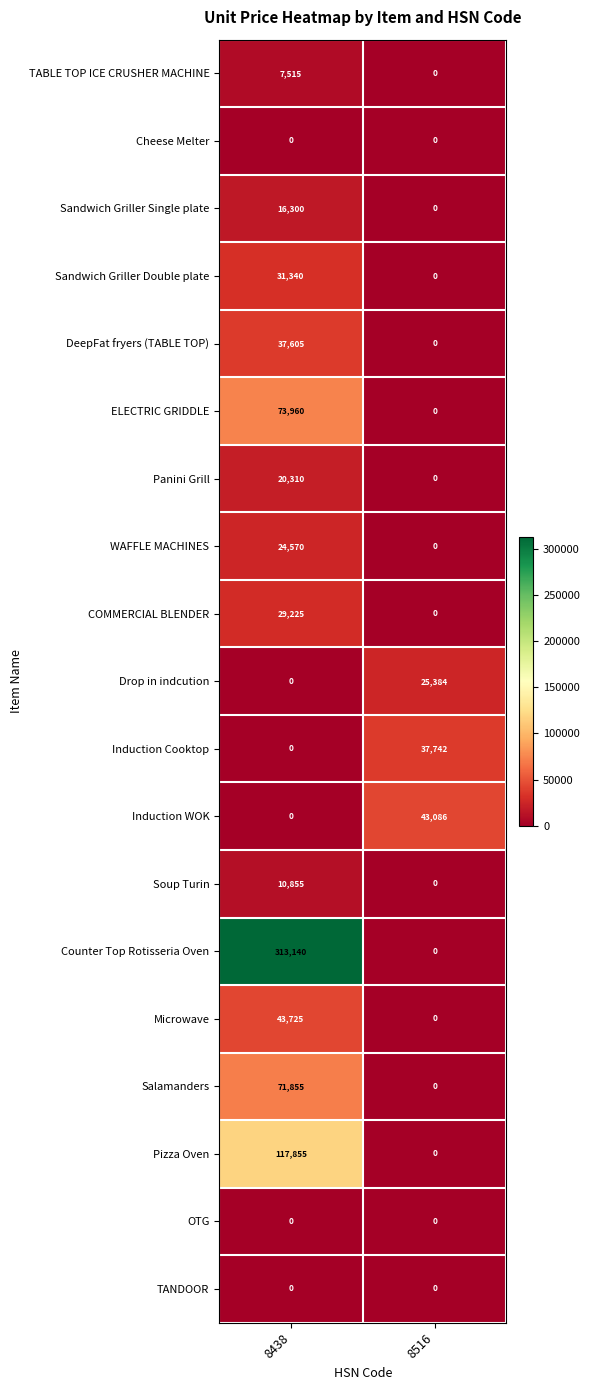

Which series has the largest range (max minus min)?

Counter Top Rotisseria Oven